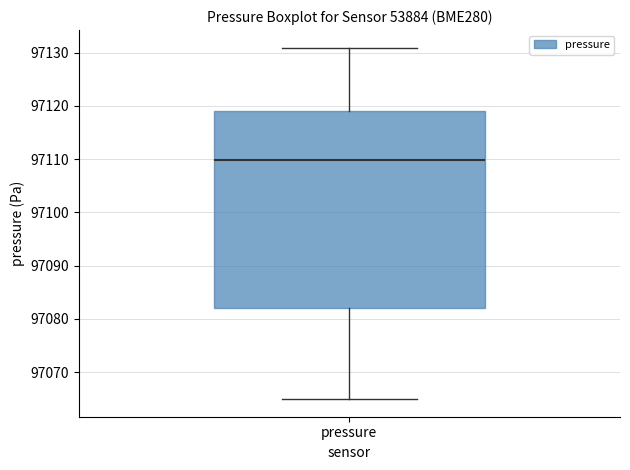

Where is the lower edge of the box for pressure on the y-axis? The values are not printed on the chart, so give them approximately, as read against the axis.

97082